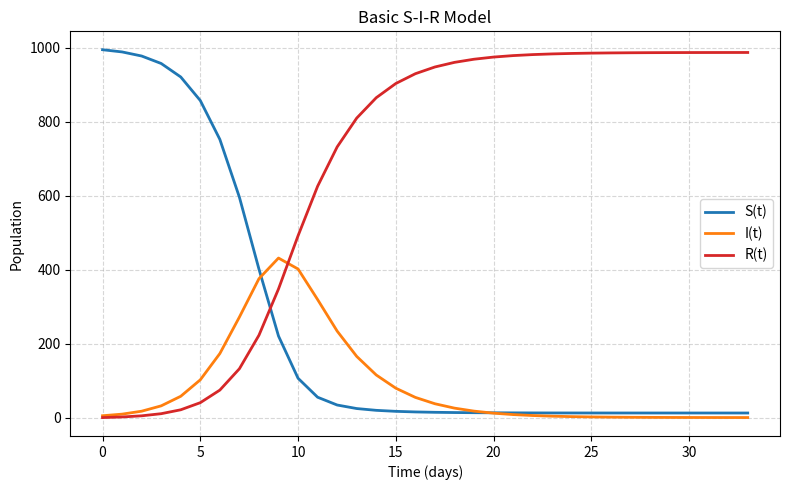

Which series has the largest total across all categories?

R(t)